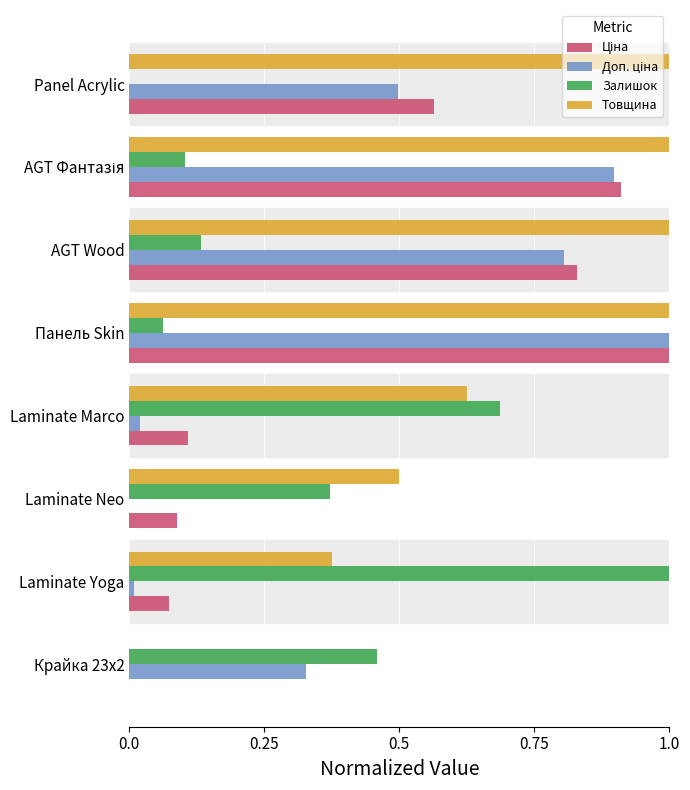

The value of Товщина at Крайка 23x2 is 0.6. True or false?

False